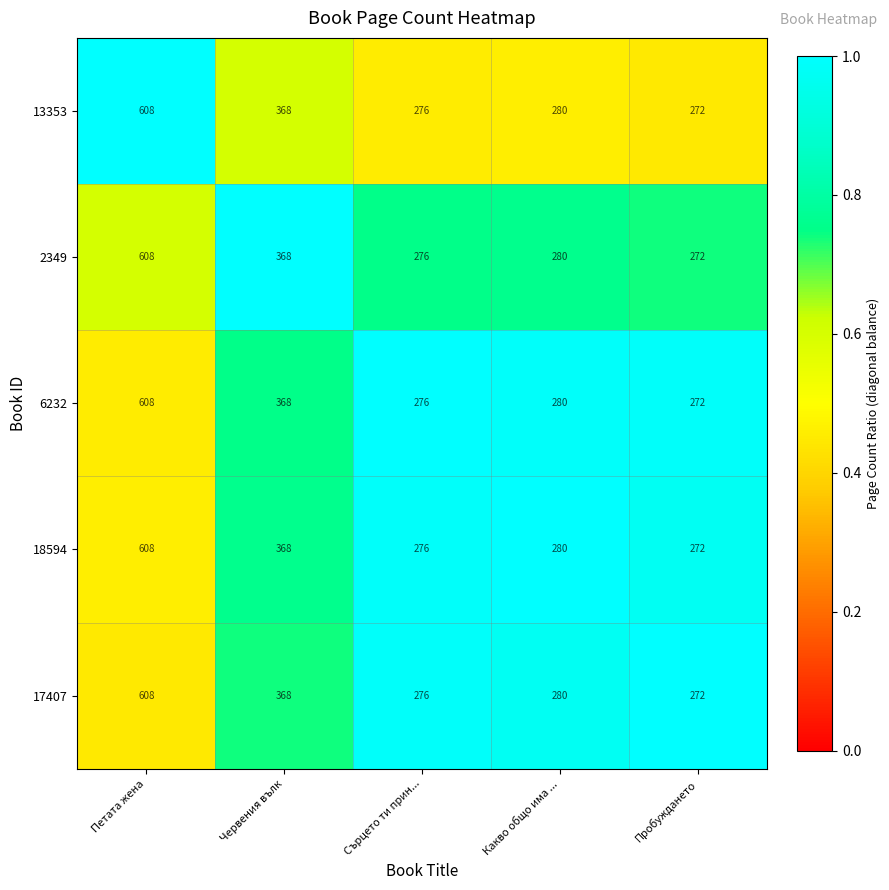

What is the difference between the highest and lowest values at Сърцето ти прин...?

0